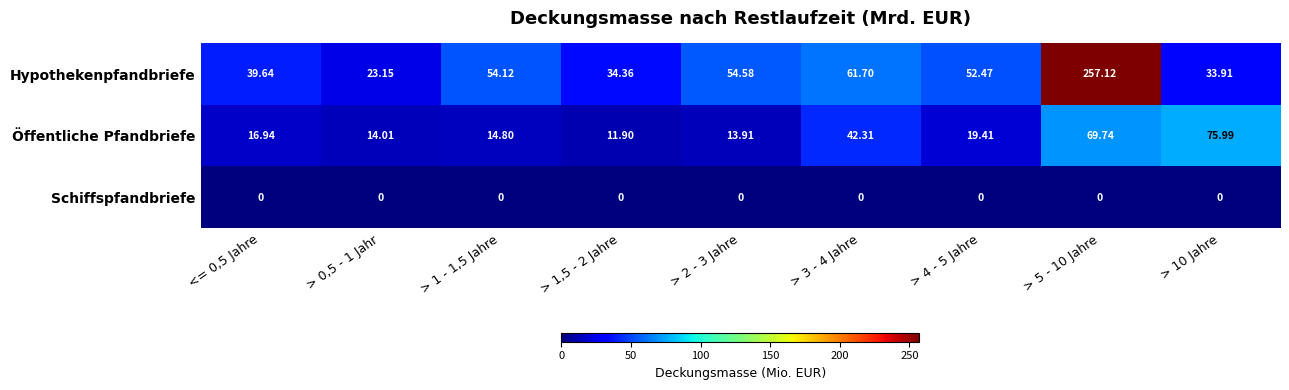

At > 0,5 - 1 Jahr, list the series in order from smallest to largest.

Schiffspfandbriefe, Öffentliche Pfandbriefe, Hypothekenpfandbriefe